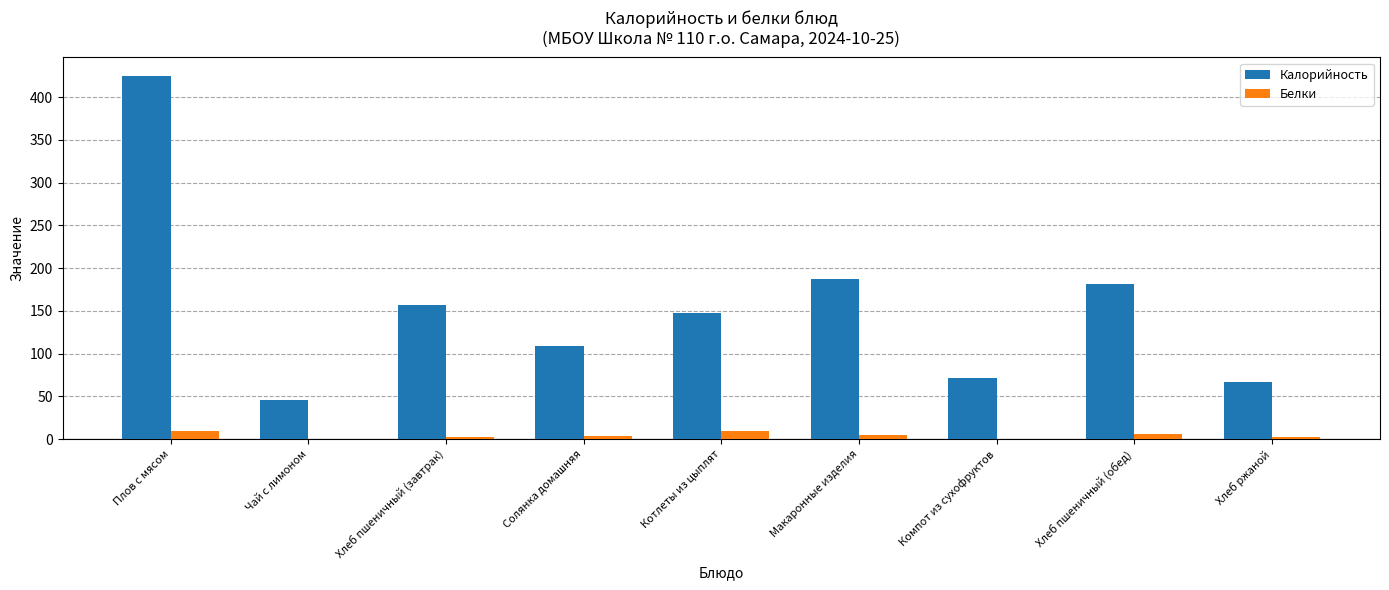

At which category does the chart reach its peak across all series?

Плов с мясом